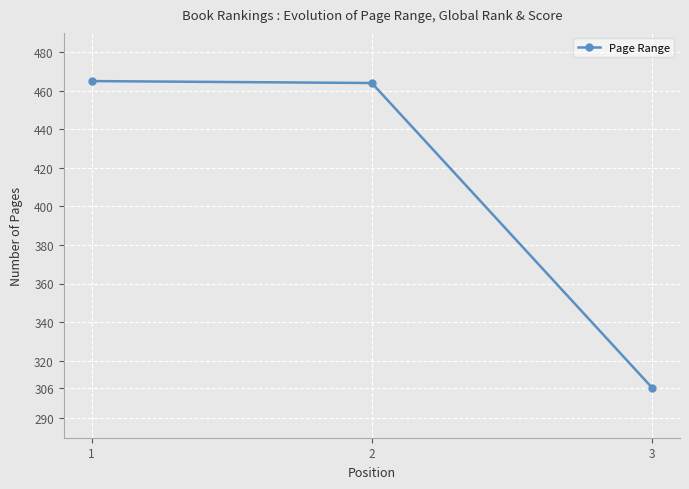

What is the ratio of the value at 2 to the value at 1?

1.0